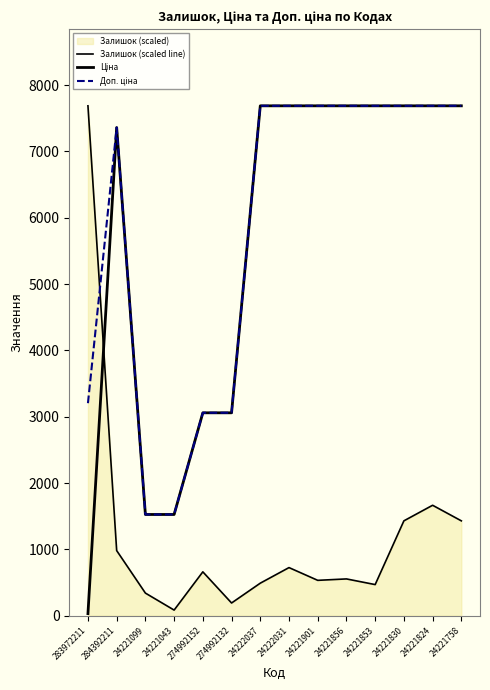

True or false: Доп. ціна and Ціна cross at least once.

False